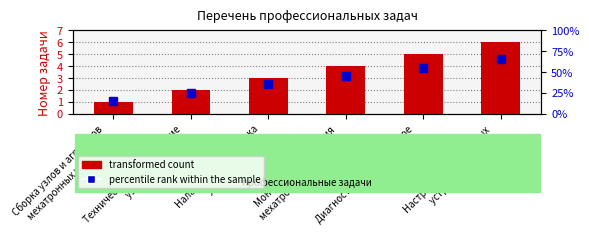

Is it true that percentile rank within the sample equals 15 at Сборка узлов и агрегатов
мехатронных устройств?

True